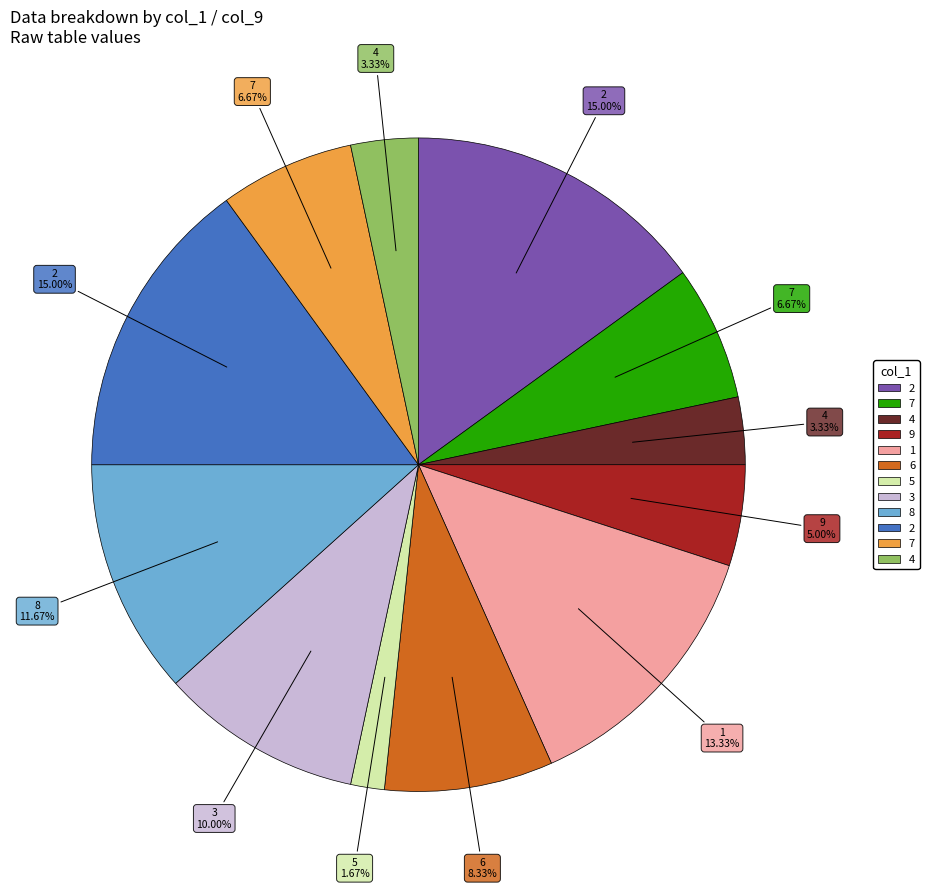

Does any single category account for the majority?

No